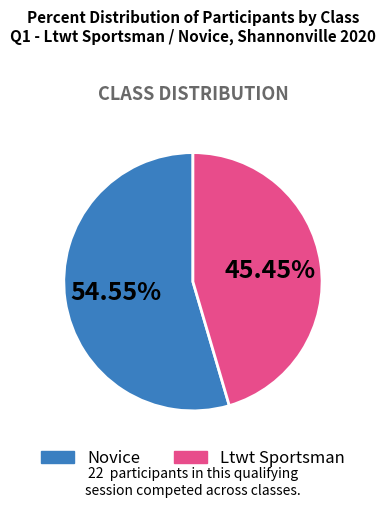

Which slice is the largest?

Novice